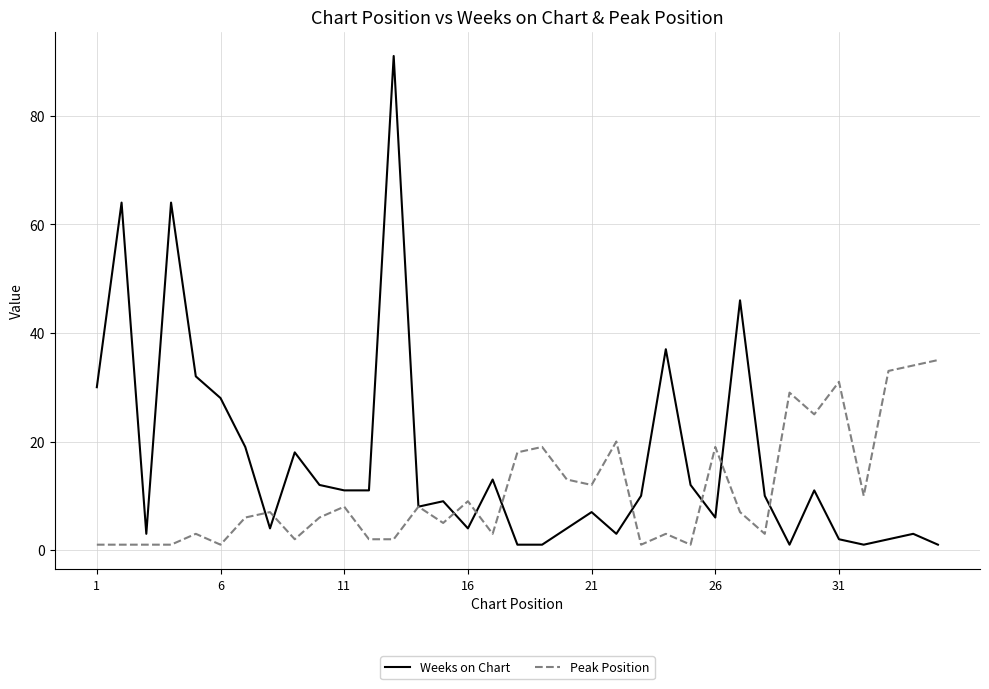

Which series has the largest total across all categories?

Weeks on Chart